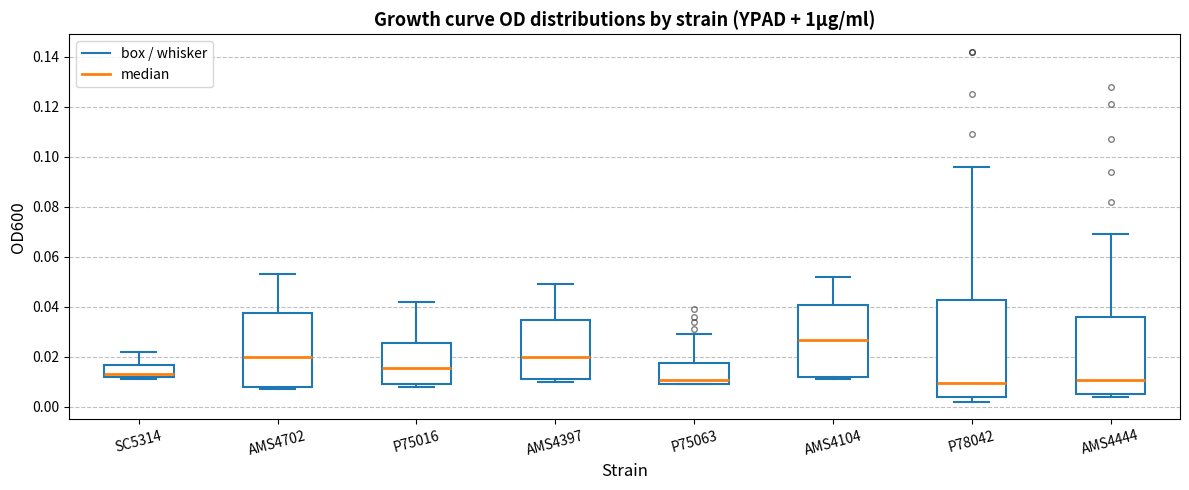

Reading left to right, transcribe this box plot: for each box, give where its median line is, the range the box spans, and where its two whiskers end, as read against the y-axis. The values are not printed on the chart, so give them approximately, as read against the axis.

SC5314: median 0.014, box 0.012 to 0.016, whiskers 0.012 (just below the box's lower edge) to 0.022
AMS4702: median 0.020, box 0.008 to 0.038, whiskers 0.008 (just below the box's lower edge) to 0.054
P75016: median 0.016, box 0.010 to 0.026, whiskers 0.008 to 0.042
AMS4397: median 0.020, box 0.012 to 0.034, whiskers 0.010 to 0.050
P75063: median 0.010 (just above the box's lower edge), box 0.010 to 0.018, whiskers 0.010 to 0.030
AMS4104: median 0.026, box 0.012 to 0.040, whiskers 0.012 (just below the box's lower edge) to 0.052
P78042: median 0.010, box 0.004 to 0.042, whiskers 0.002 to 0.096
AMS4444: median 0.010, box 0.006 to 0.036, whiskers 0.004 to 0.070